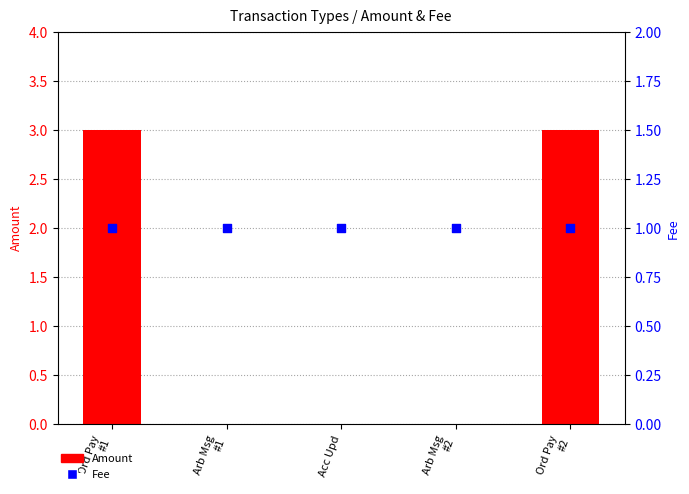

Which series has the widest spread of Y values?

Amount